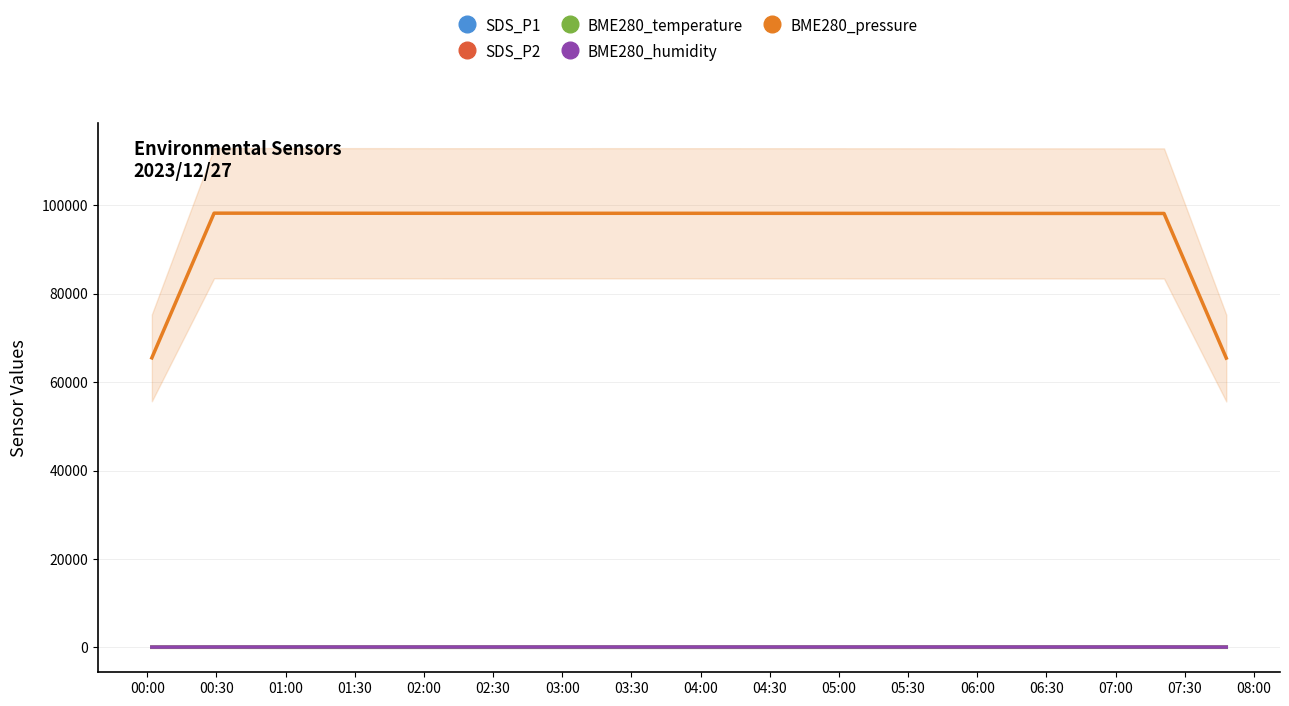

List the series in order of their peak value, highest first.

BME280_pressure, BME280_humidity, SDS_P1, BME280_temperature, SDS_P2